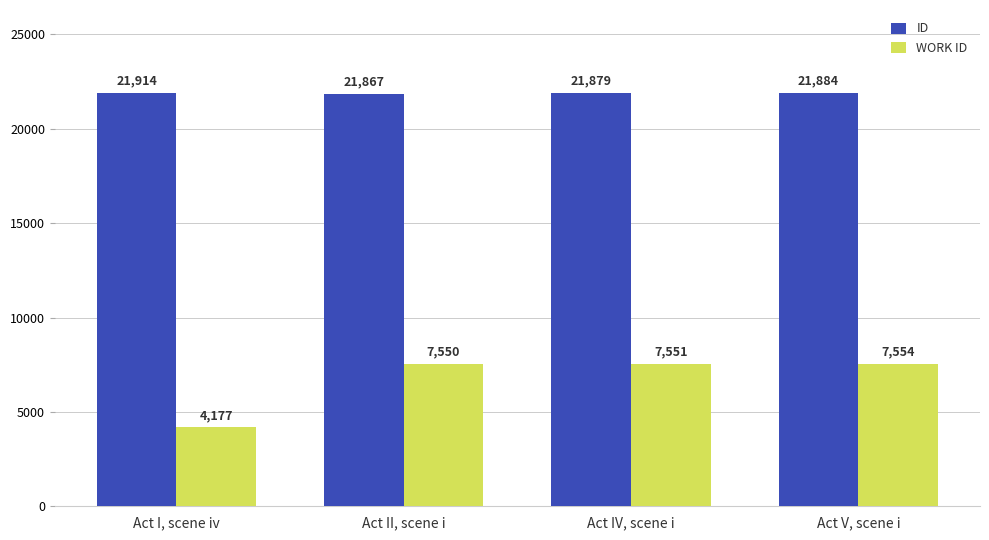

How many categories are shown in the chart?

4